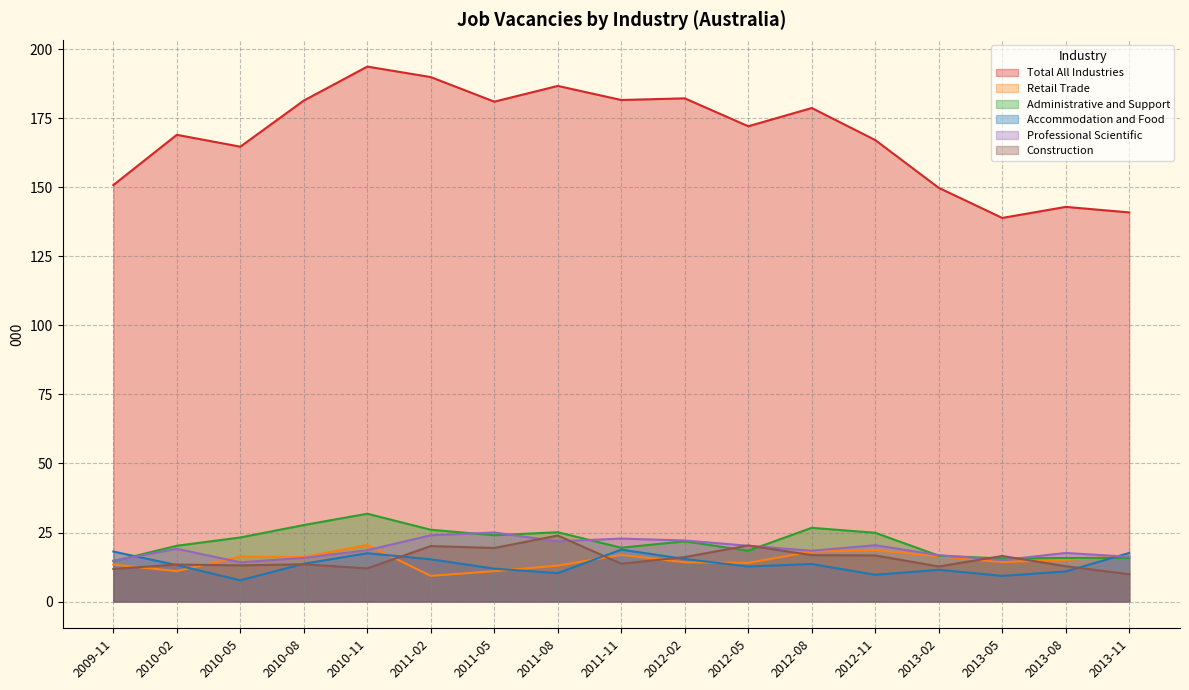

Which series has the largest range (max minus min)?

Total All Industries